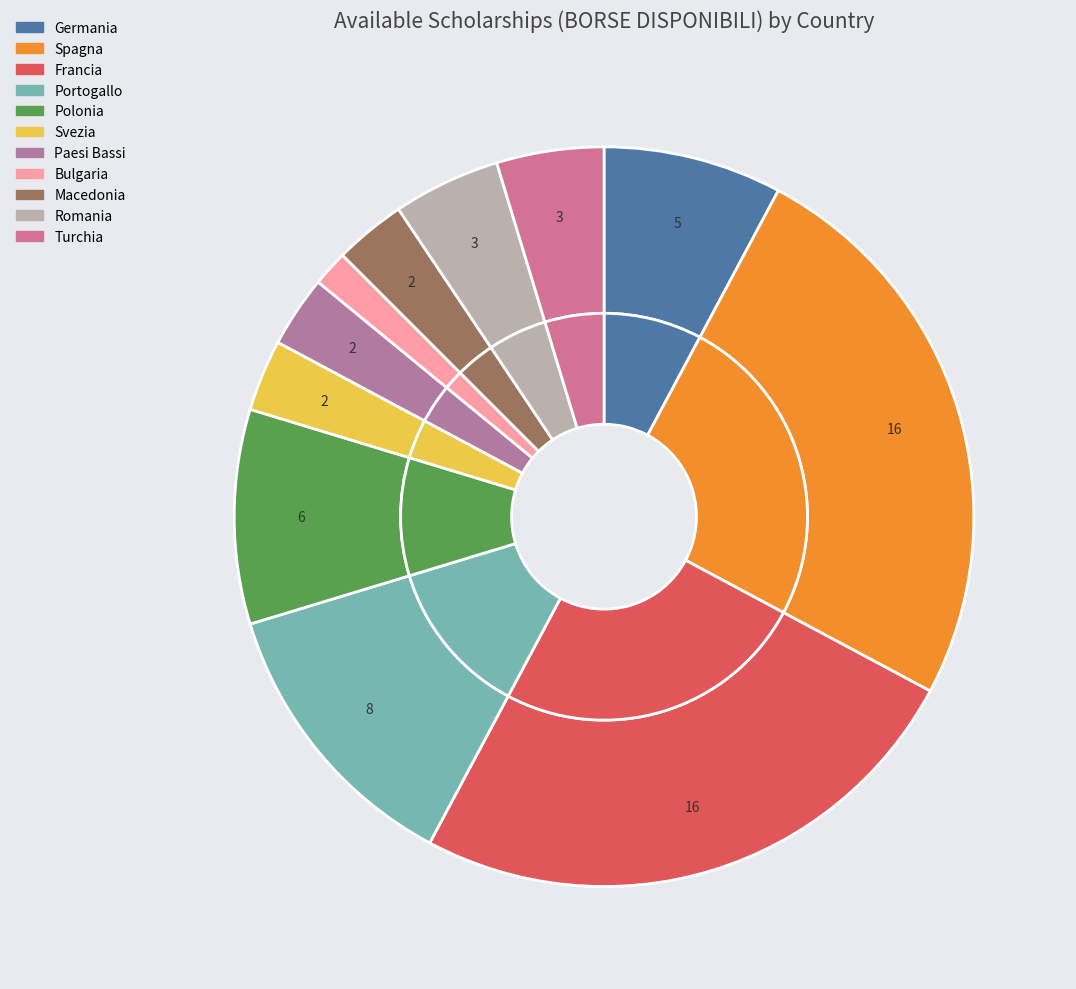

Is it true that Turchia is 1% of the pie?

False